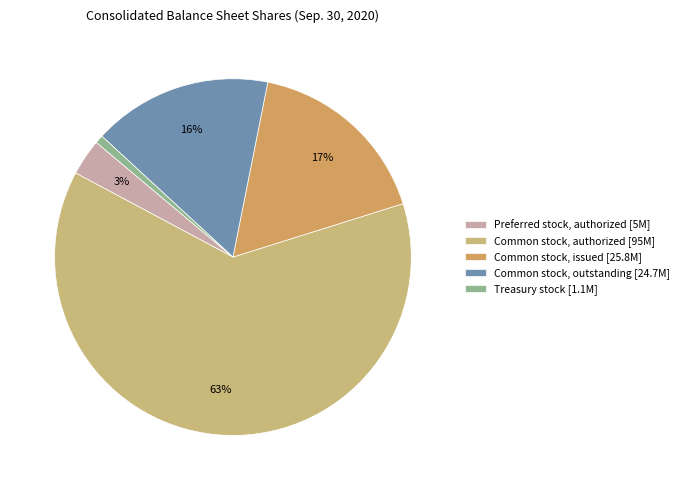

Which category accounts for the majority?

Common stock, authorized